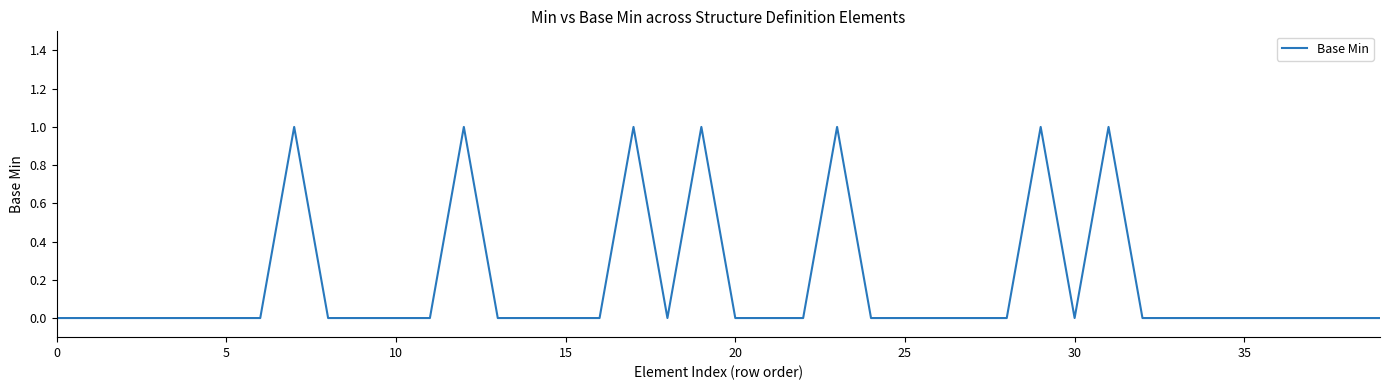

Is this an area chart (filled region under the line)?

No